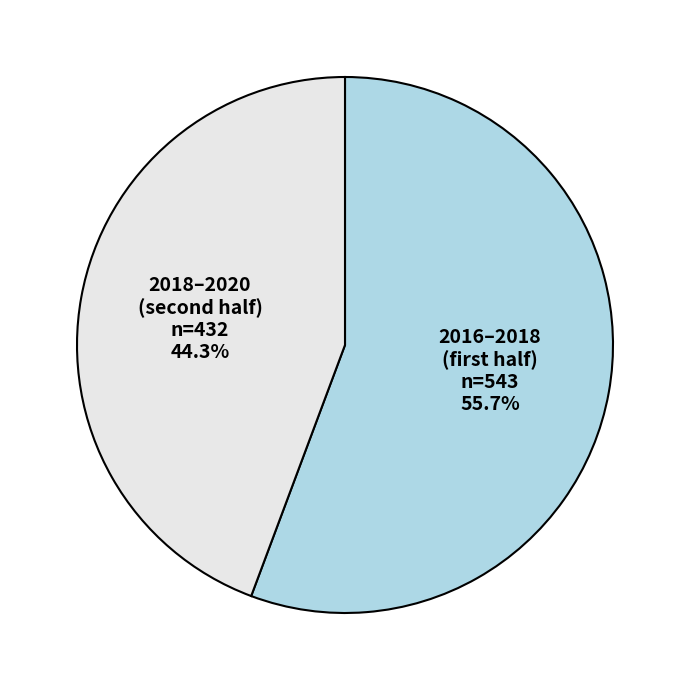

Does any single category account for the majority?

Yes